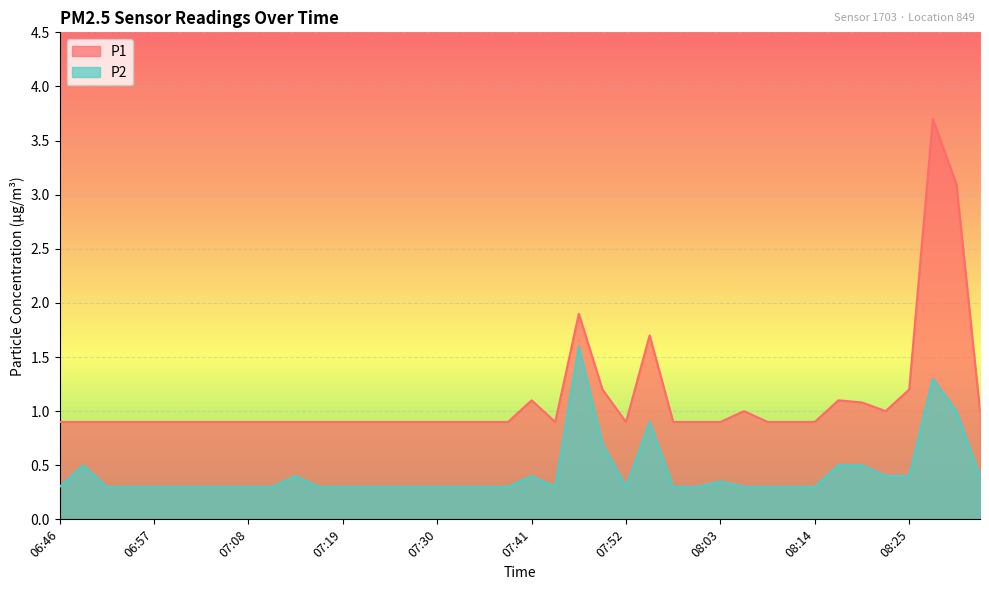

What is the minimum value shown in the chart?

0.3